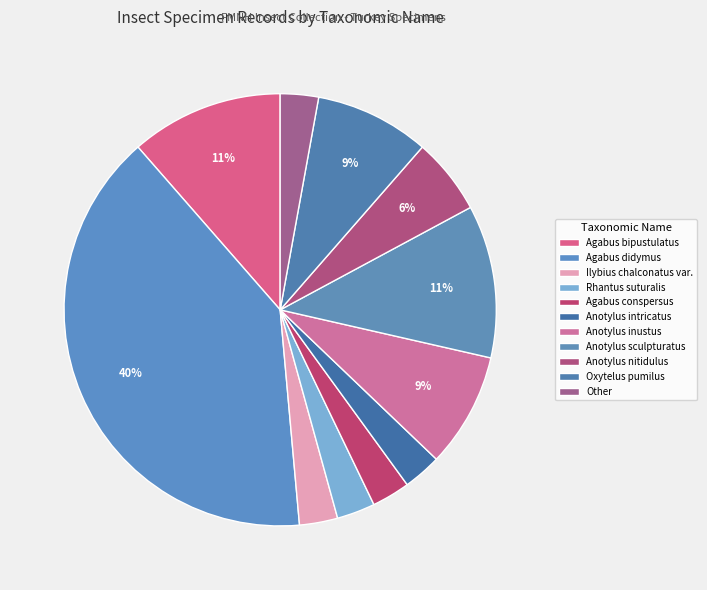

Which slice is the smallest?

Ilybius chalconatus var.